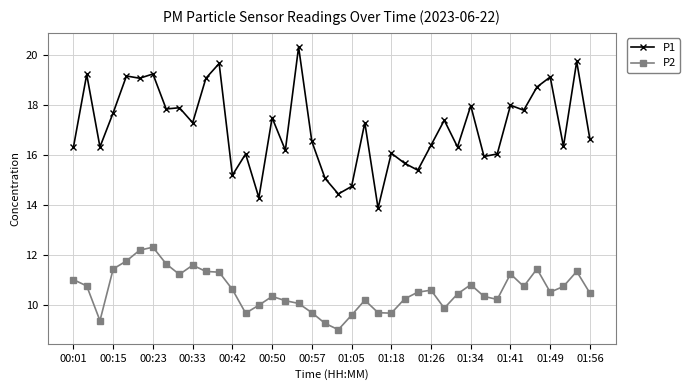

What is the average value of the P1 series?

17.1